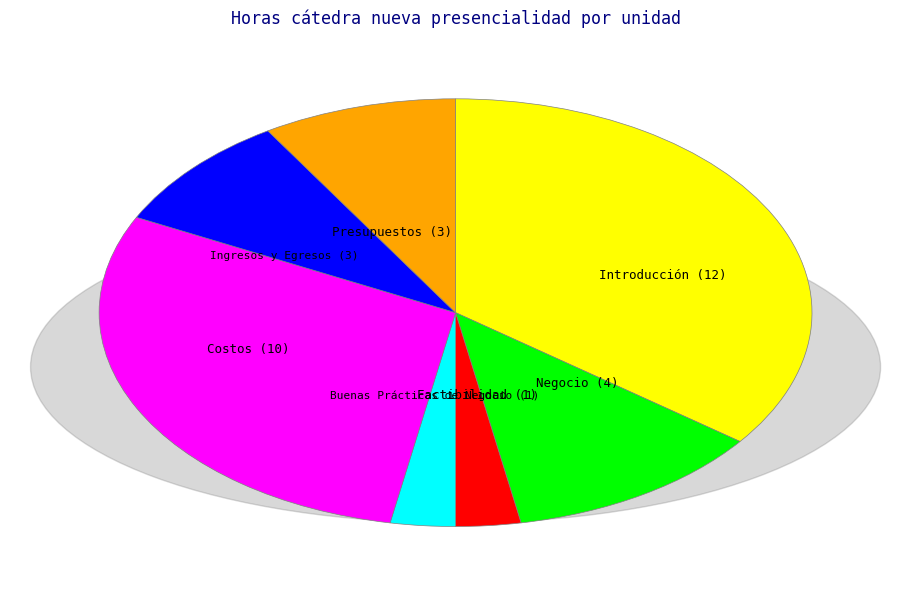

Which category has the biggest portion of the pie?

Introducción